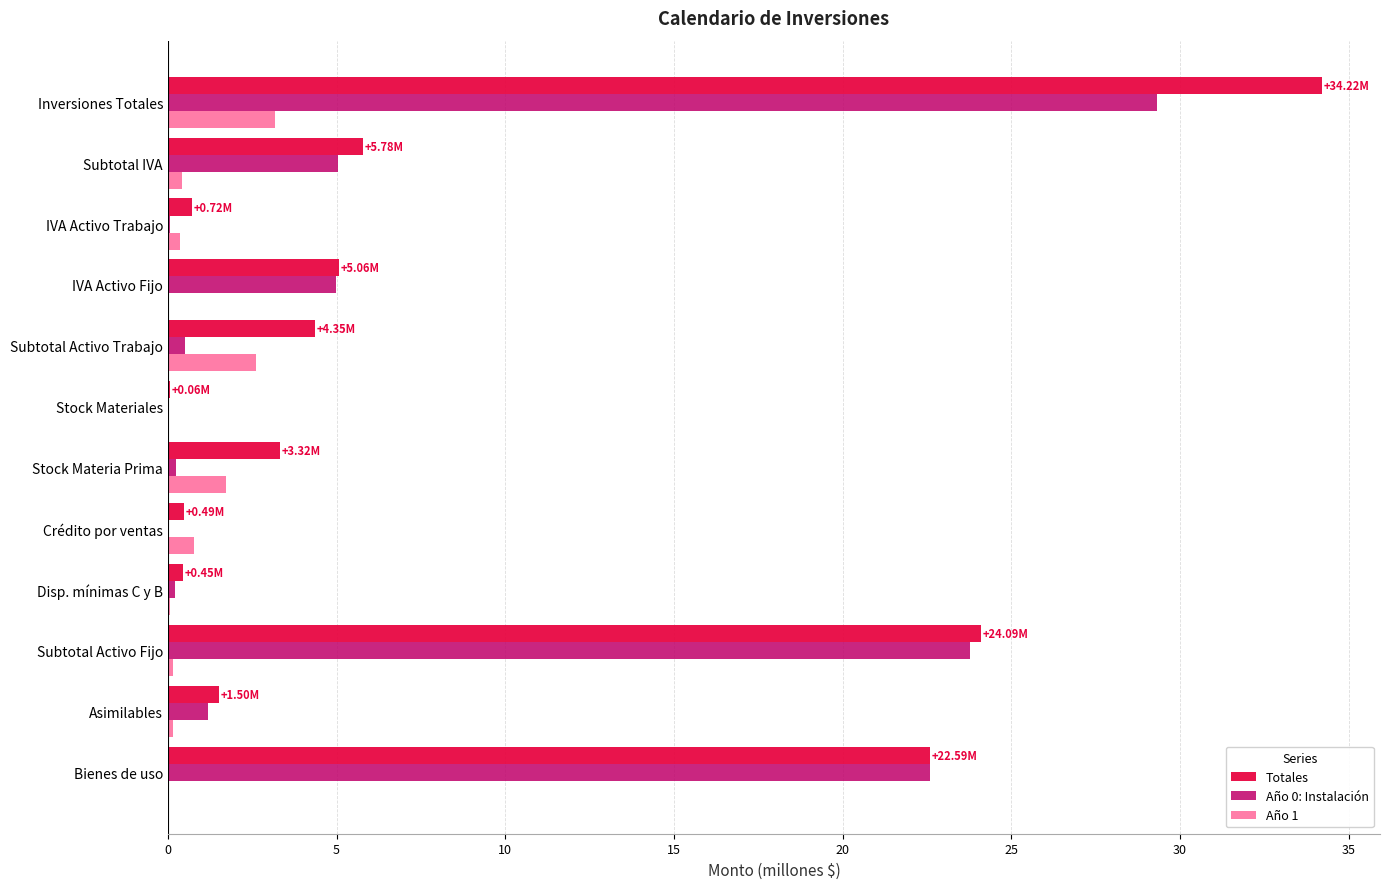

Is the value of Año 1 at Inversiones Totales greater than the value of Totales at Asimilables?

Yes